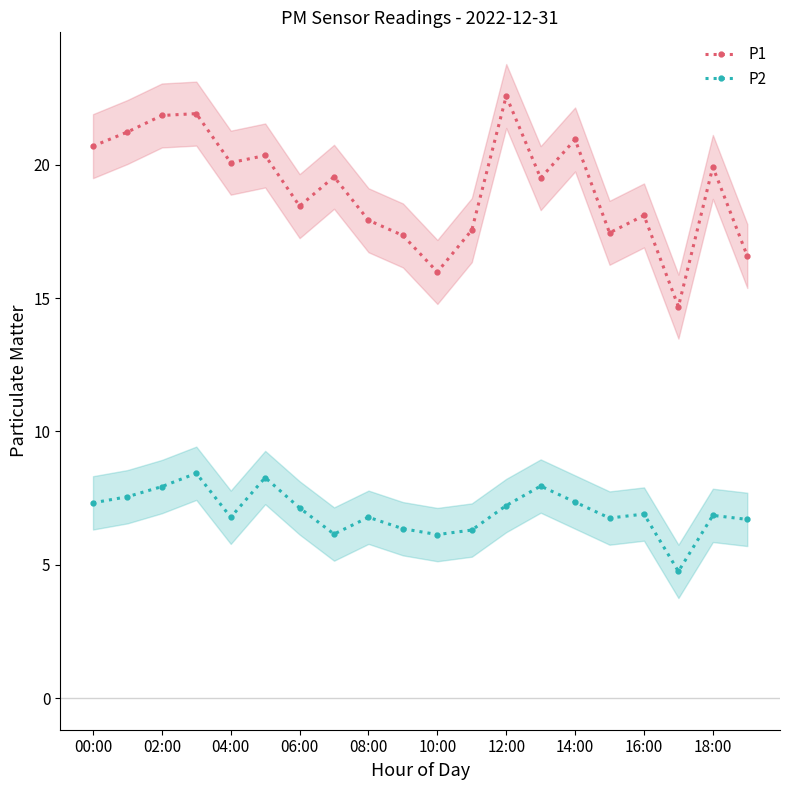

At which label does P1 first exceed 19?

00:00